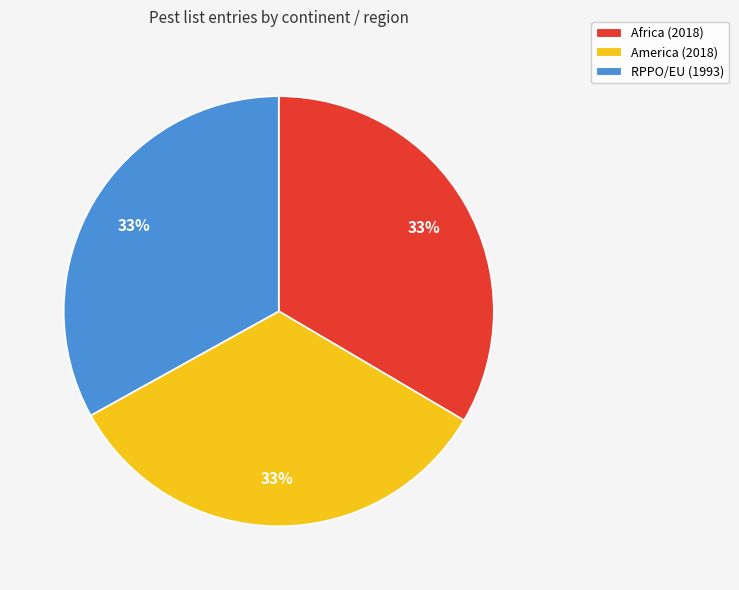

Is there any slice that represents more than half of the pie?

No